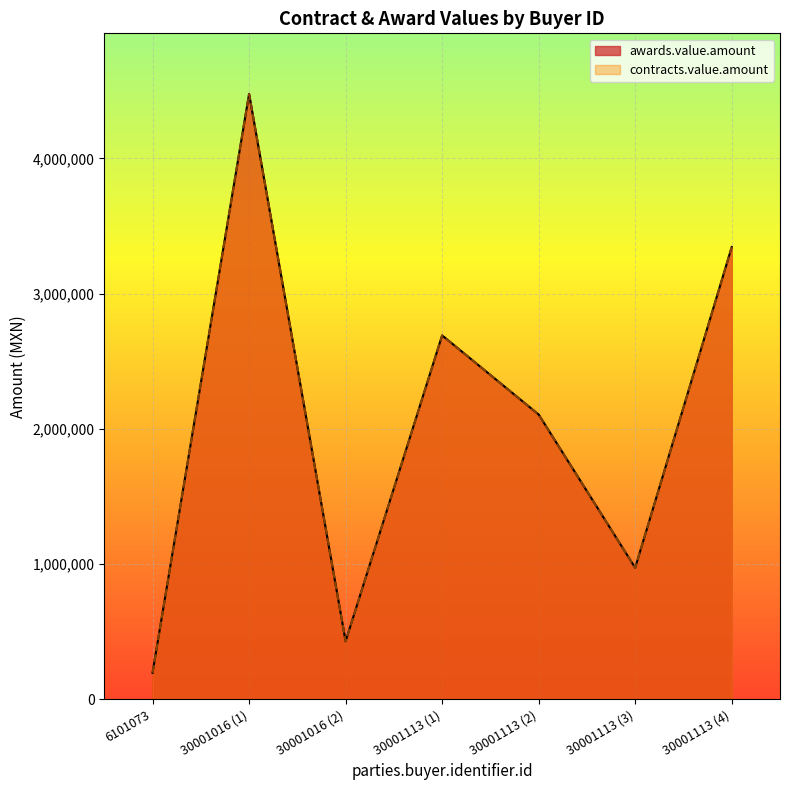

True or false: contracts.value.amount and awards.value.amount cross at least once.

False